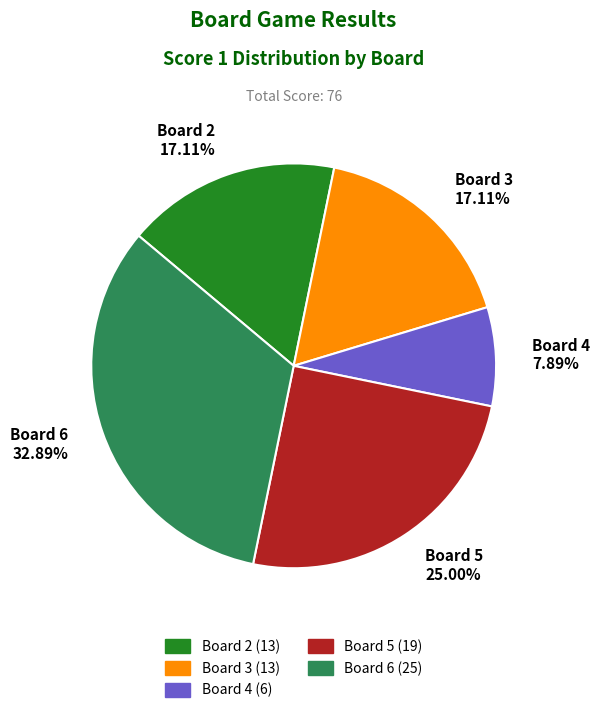

Which slice is the smallest?

Board 4 7.89%